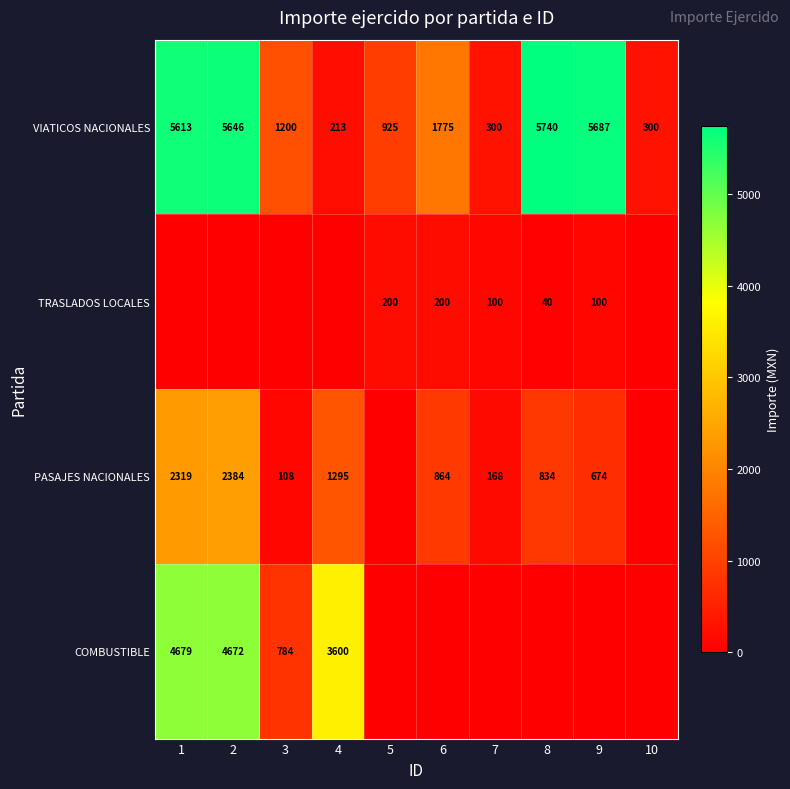

At which category is the sum across all series the highest?

2